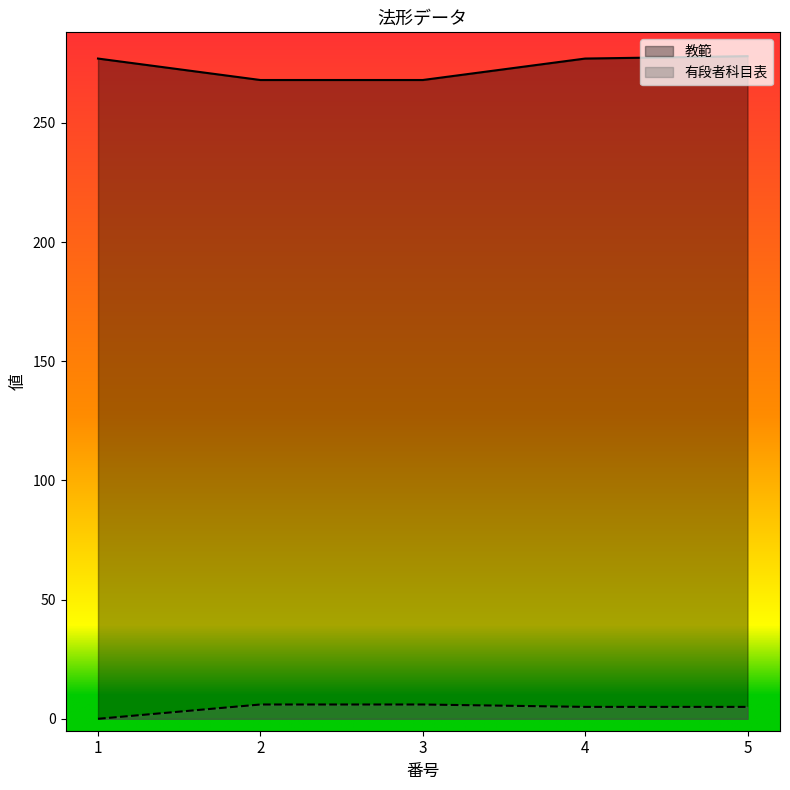

True or false: 教範 has more than 0 interior local peaks.

False